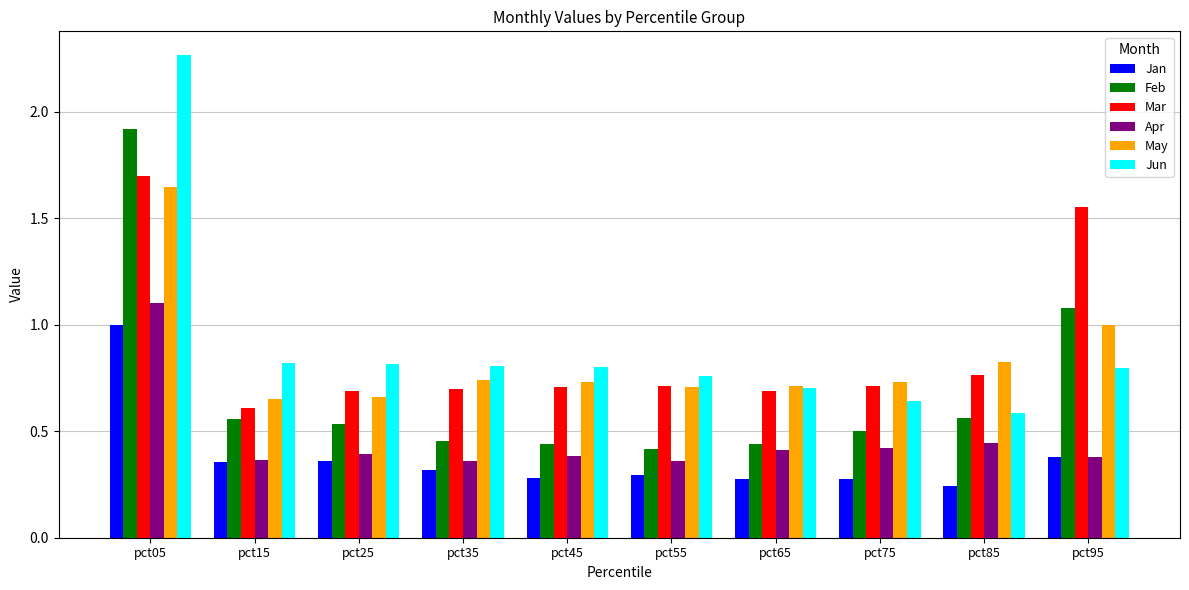

Is the value of Jun at pct55 greater than the value of May at pct75?

Yes